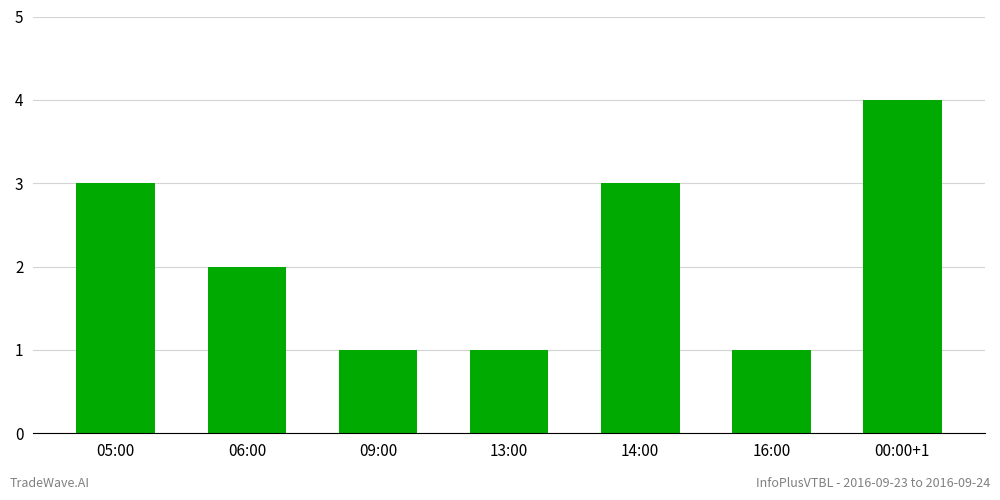

The value at 00:00+1 is 4. True or false?

True